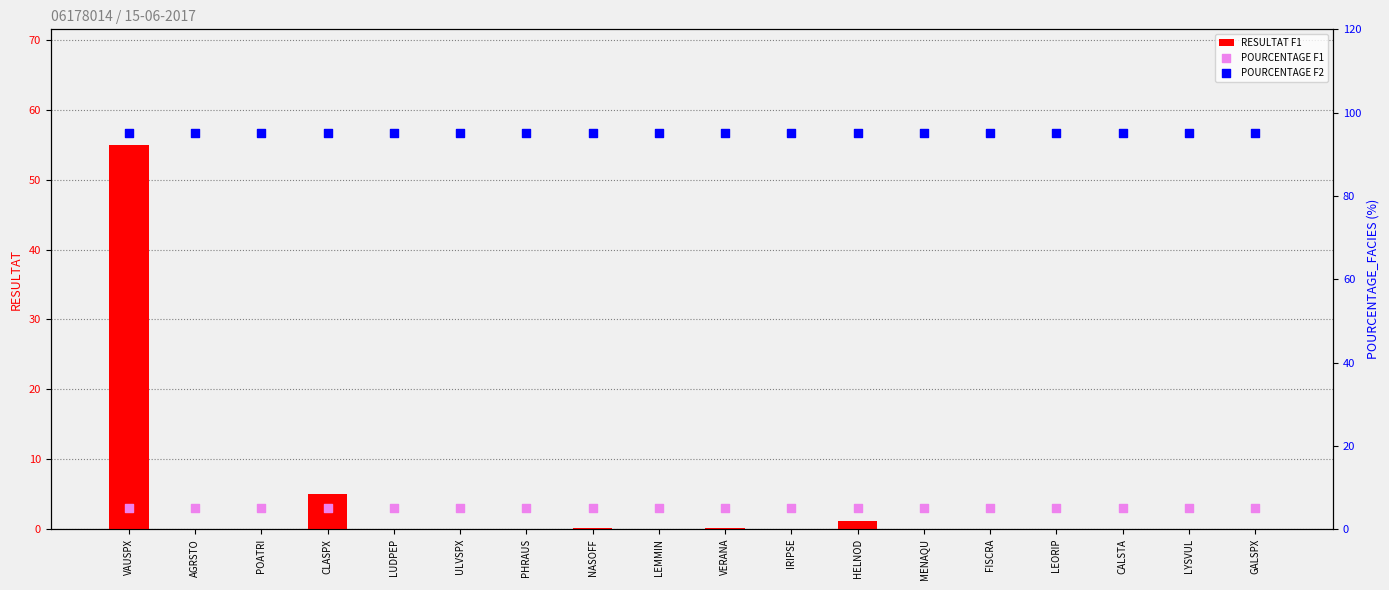

Which series has the widest spread of Y values?

RESULTAT F1